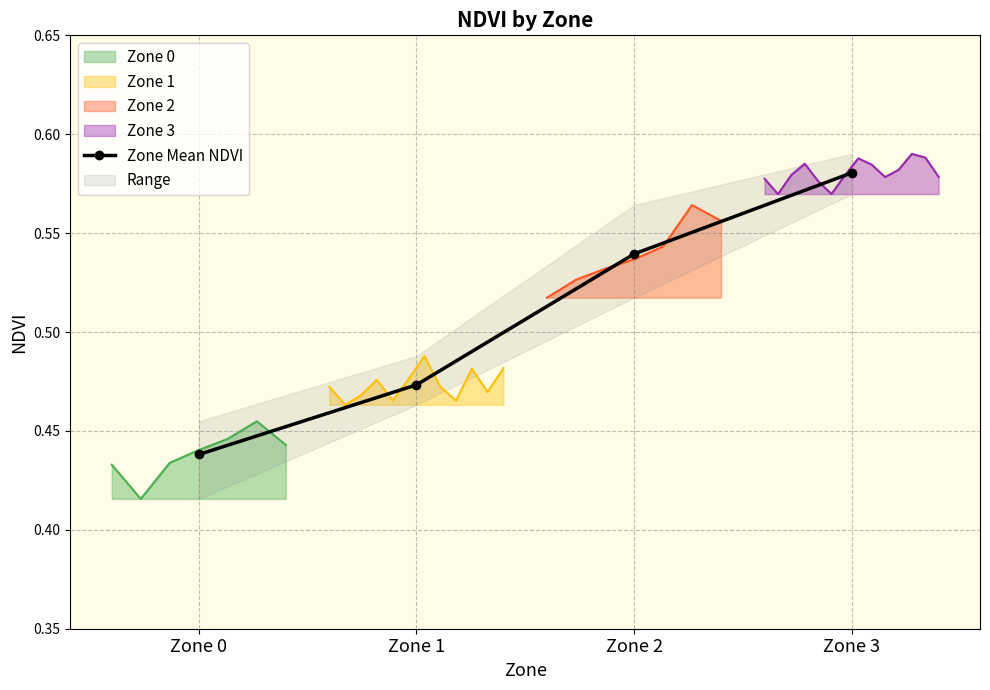

Which label corresponds to the smallest value in the chart?

Zone 0